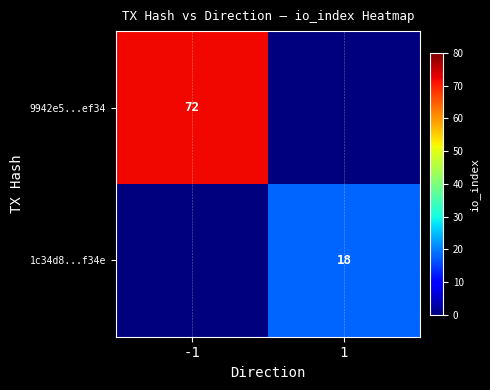

The value of 1c34d8...f34e at 1 is 11. True or false?

False